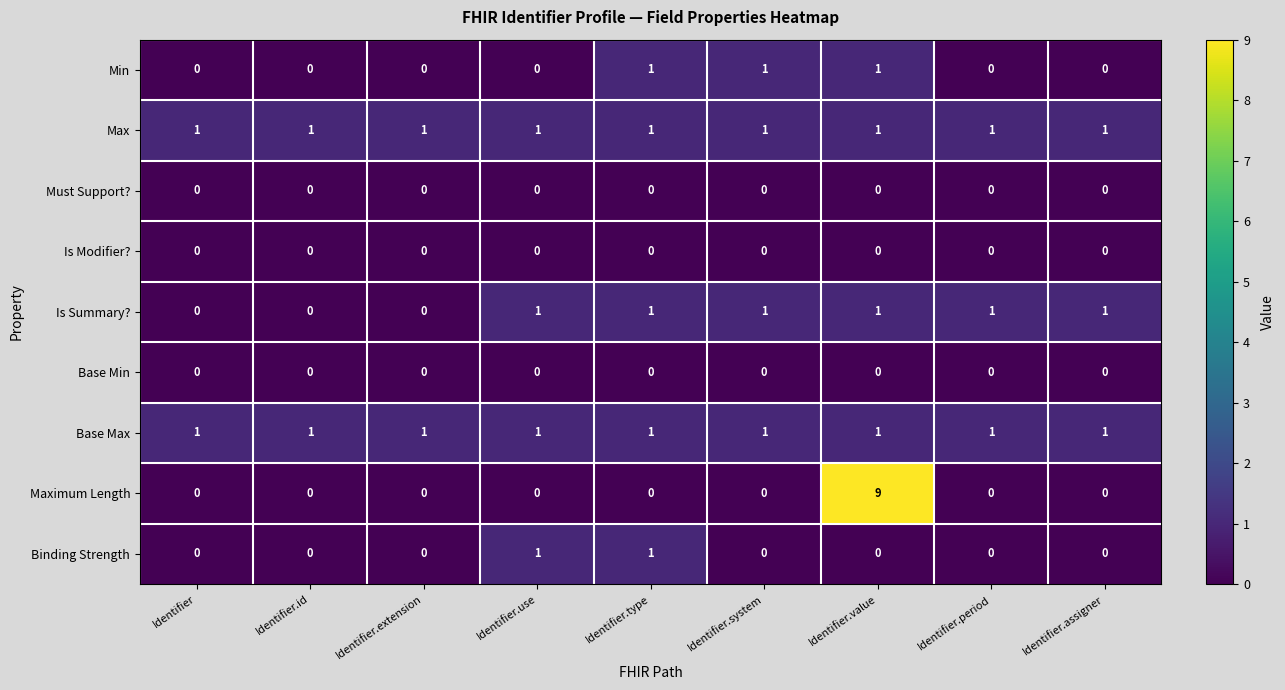

What is the total value across all series at Identifier.type?

5